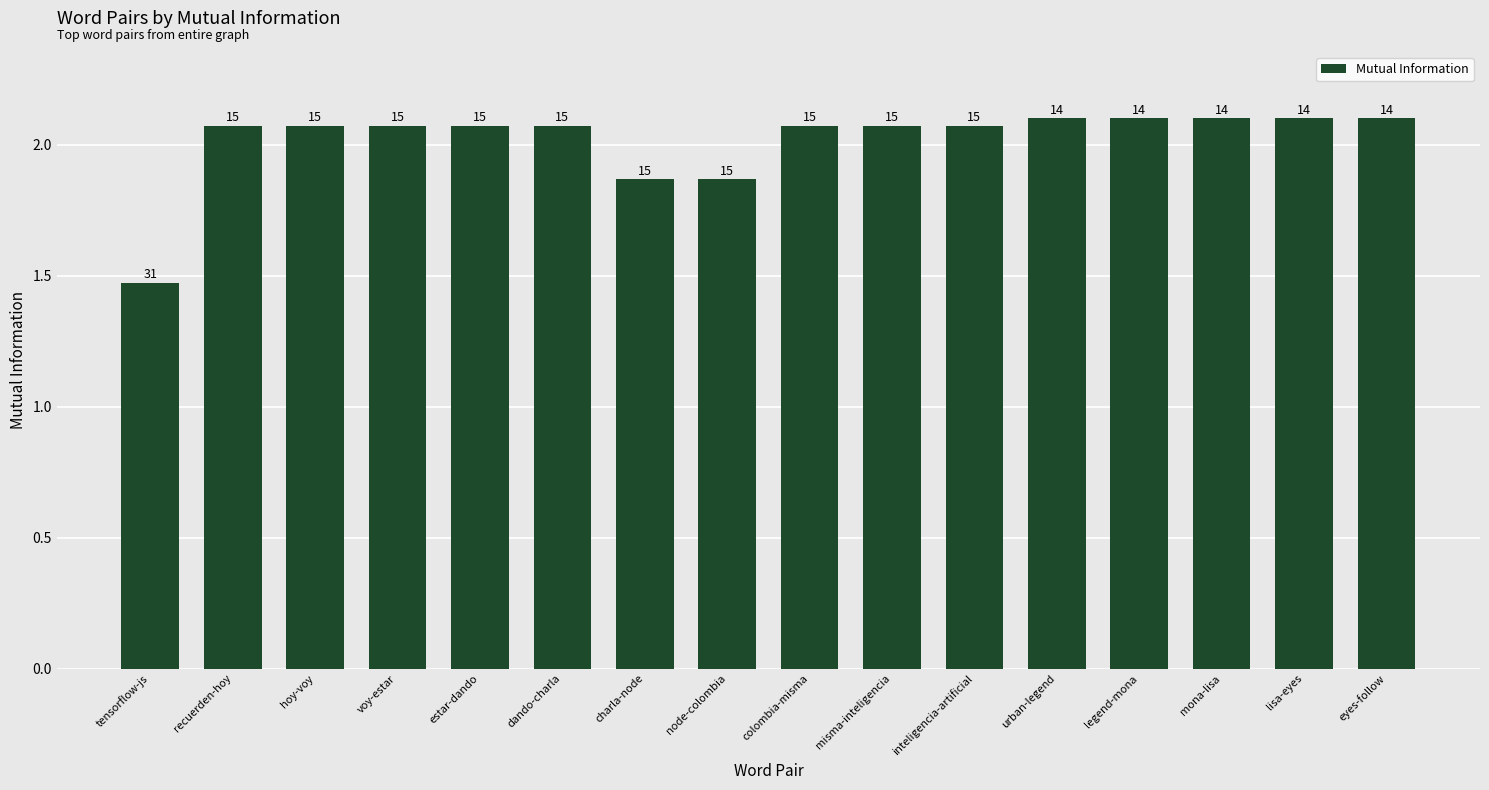

How many bars are there in total?

16